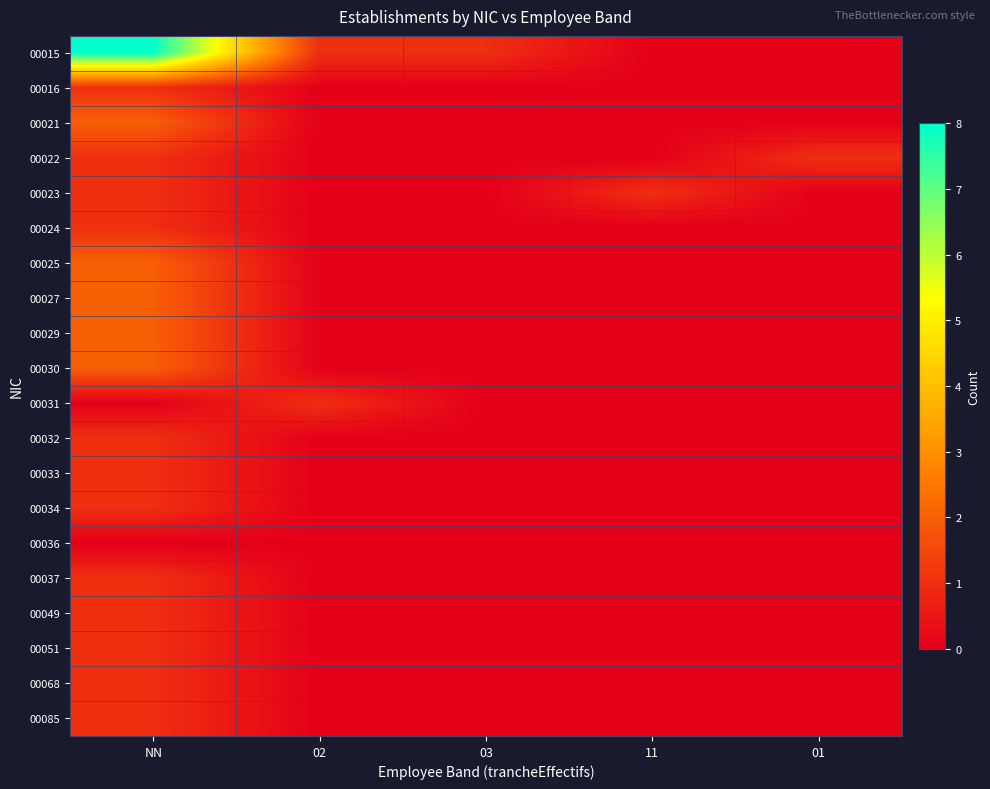

What is the spread (max minus min) of values at 03?

1